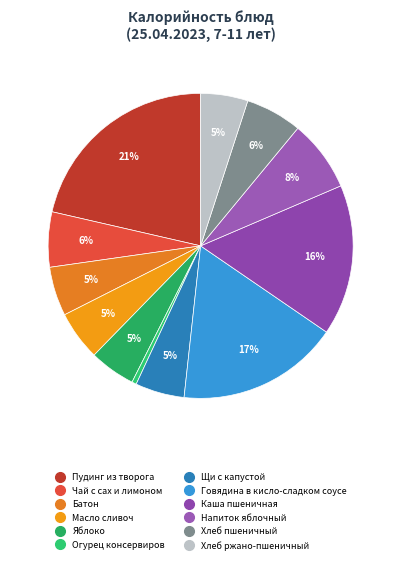

To the nearest percent, what percentage of the pie is Пудинг из творога?

21%